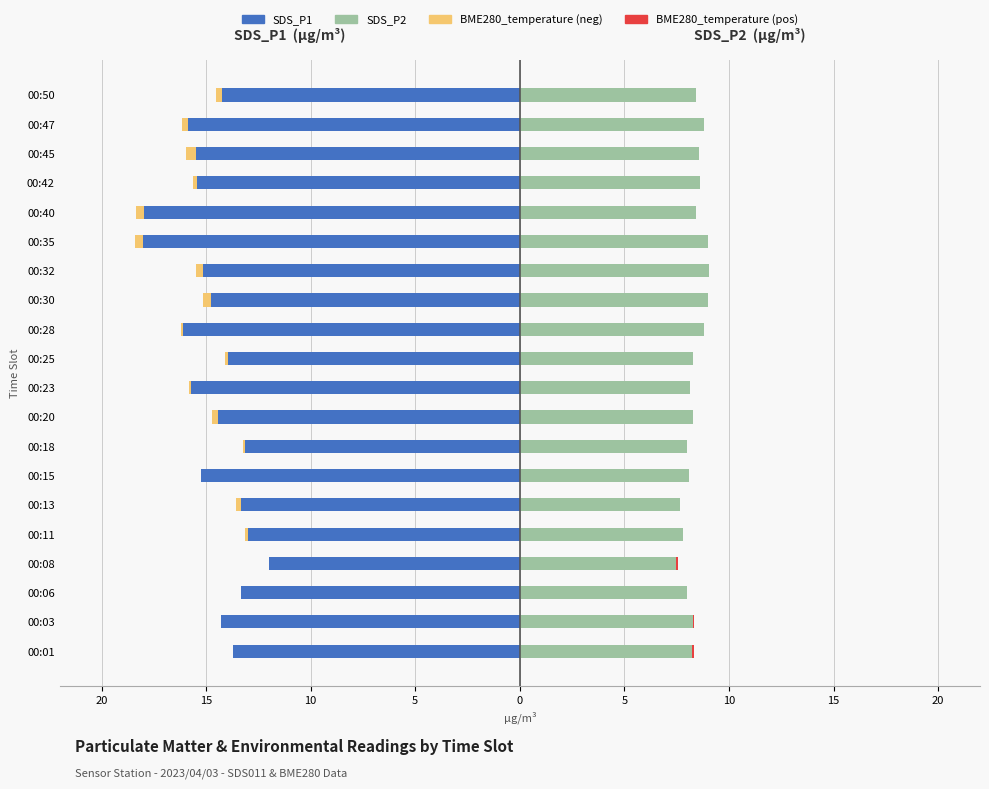

What is the difference between the SDS_P2 values at 00:50 and 00:03?

0.1